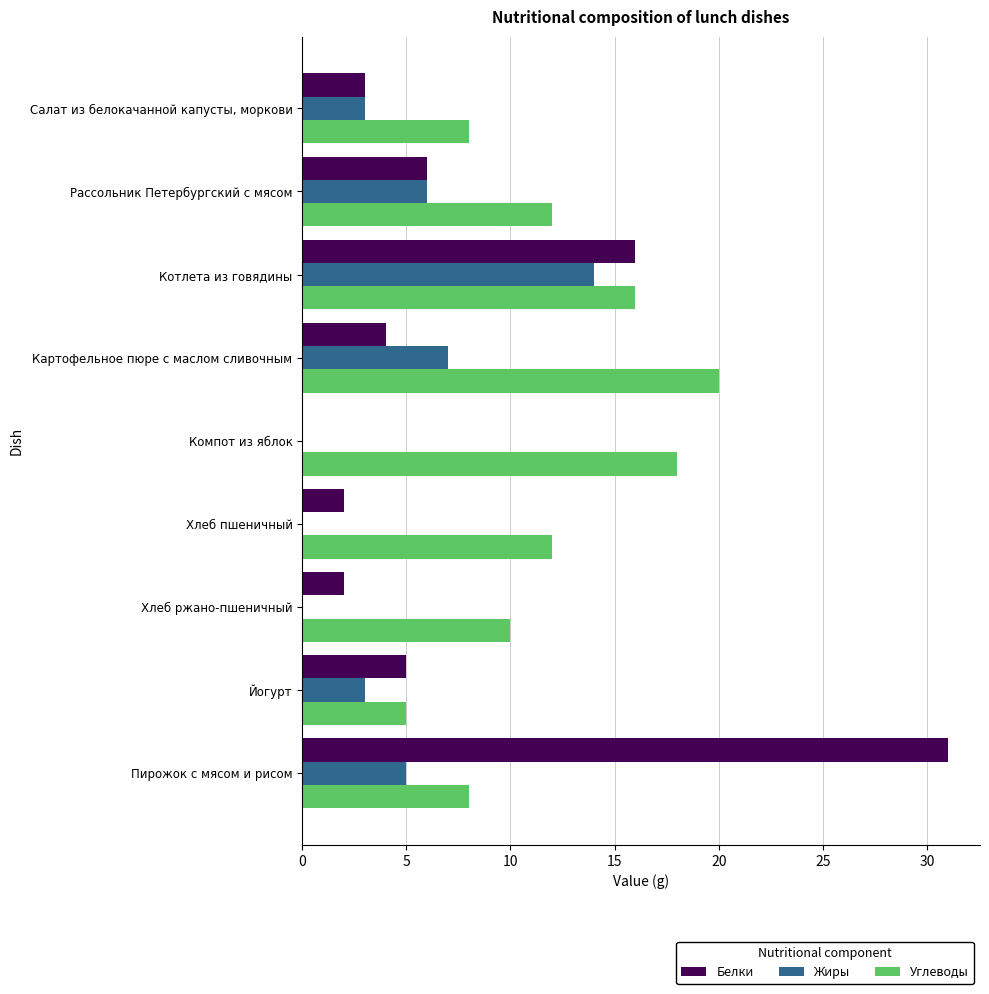

What is the sum of the Жиры values at Йогурт and Котлета из говядины?

17